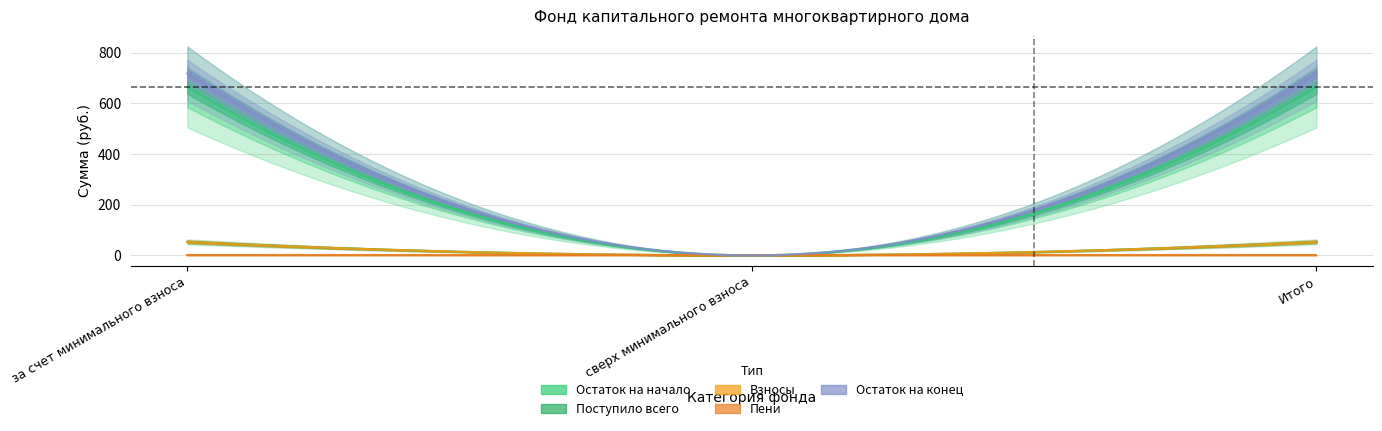

At how many categories does at least one series exceed 138?

2